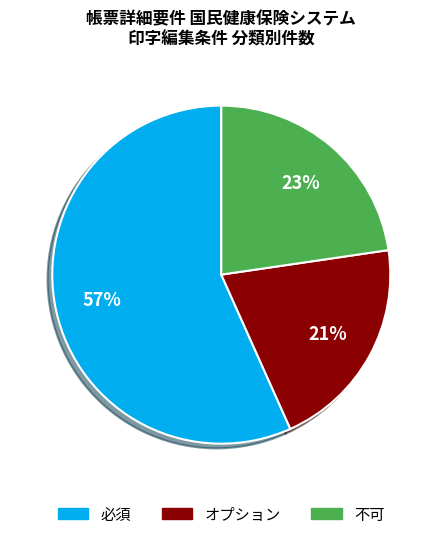

To the nearest percent, what percentage of the pie is 不可?

23%